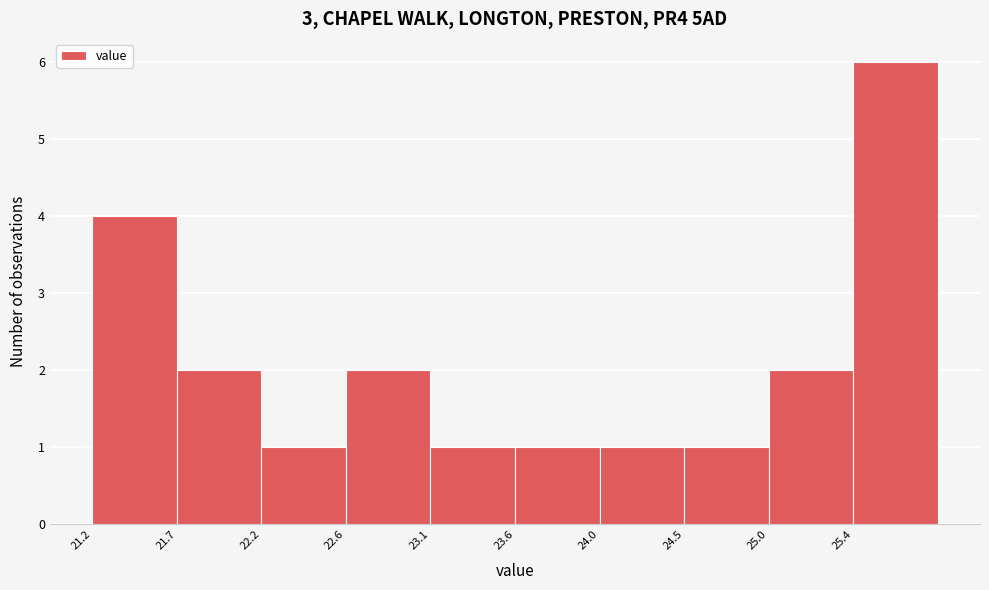

How tall is the bar that spans 22.60 to 23.10 on the x-axis? Neither the bar edges nor the heights are printed on the chart, so give them approximately, as read against the axes.

2